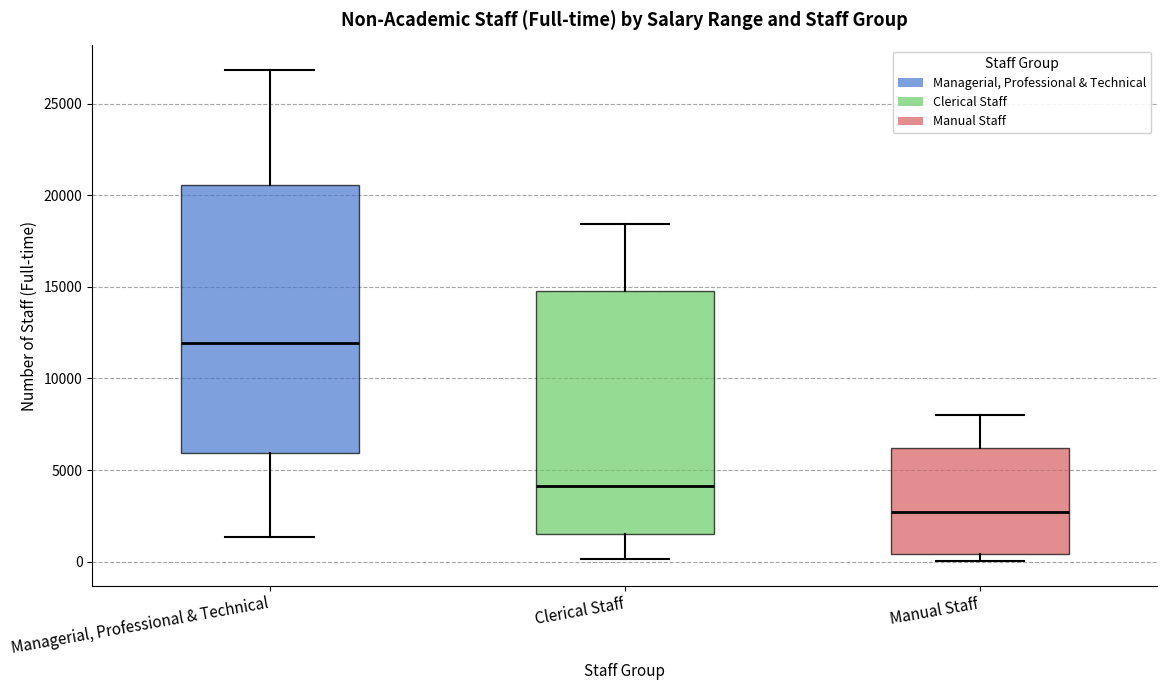

Reading left to right, read every box against the y-axis: the position of its median line, the range the box covers, and the ends of its whiskers. The values are not printed on the chart, so give them approximately, as read against the axis.

Managerial, Professional & Technical: median 12000, box 6000 to 20500, whiskers 1500 to 27000
Clerical Staff: median 4000, box 1500 to 15000, whiskers 0 to 18500
Manual Staff: median 2500, box 500 to 6000, whiskers 0 to 8000